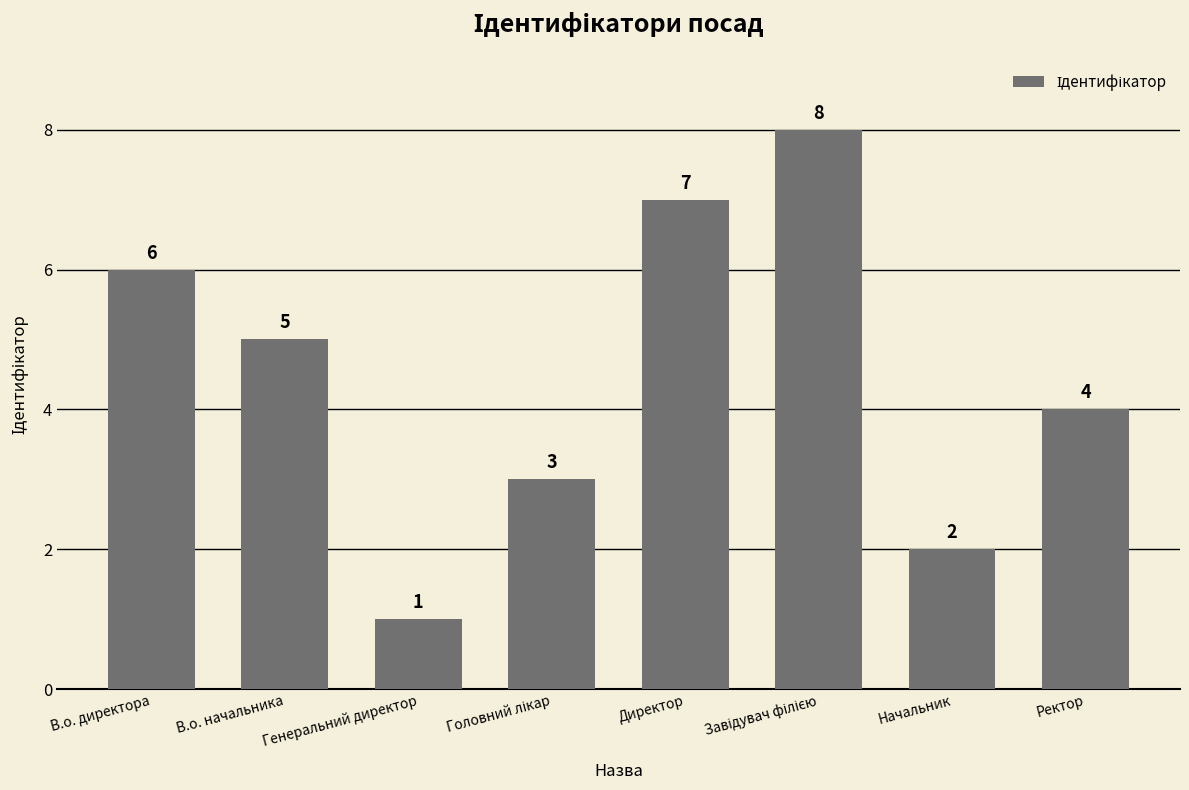

Reading right to left, list all the values displayed in this chart.

4	2	8	7	3	1	5	6